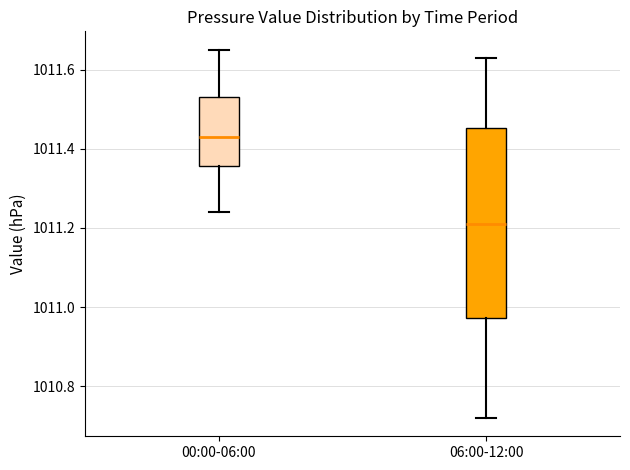

Which box's median line is the highest?

00:00-06:00